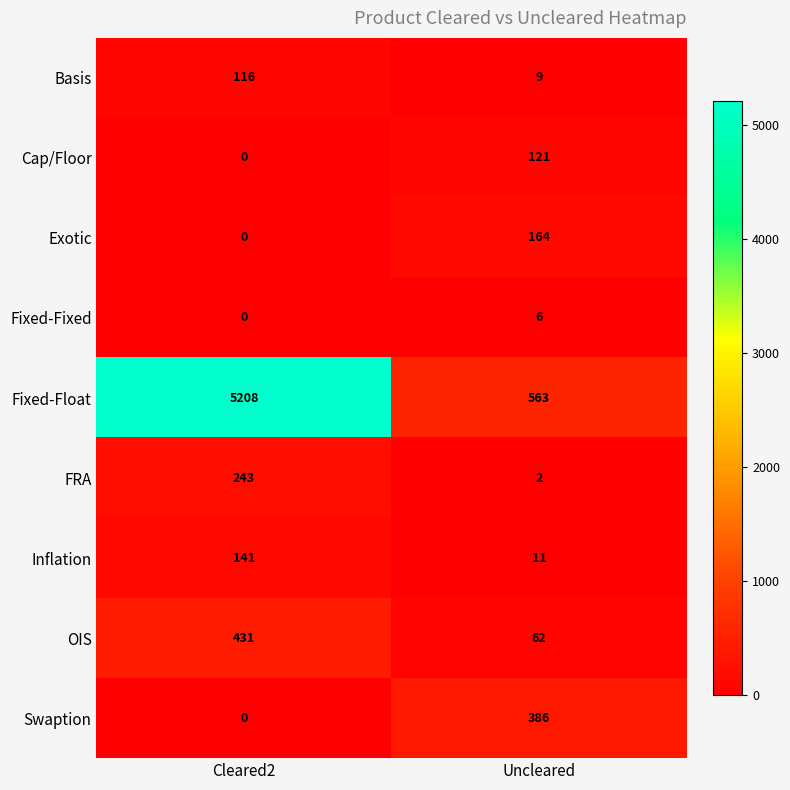

Which series changed the most between Cleared2 and Uncleared?

Fixed-Float